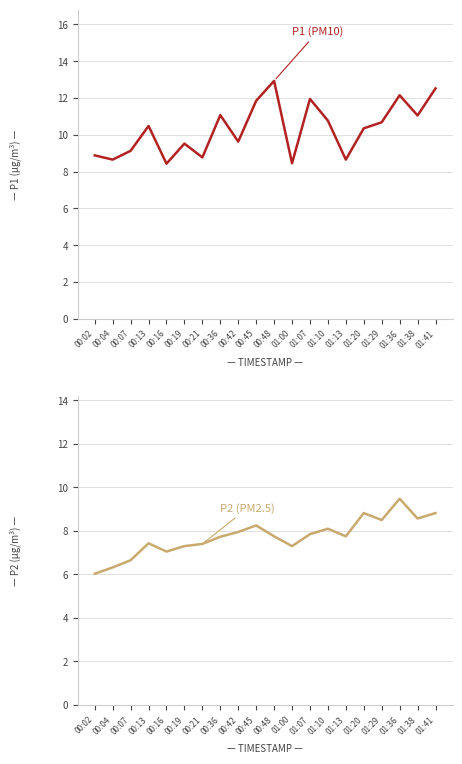

Between 00:36 and 01:29, which series saw the biggest shift?

P2